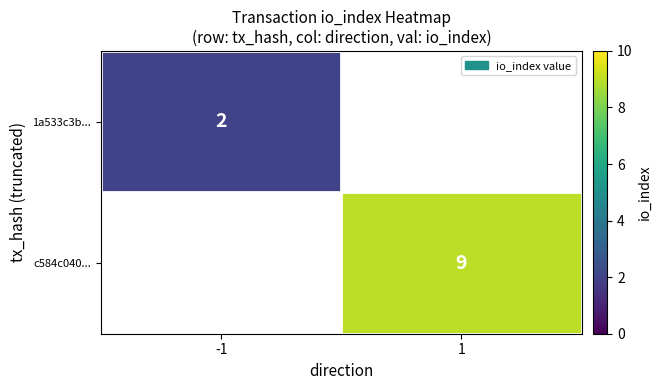

The value of c584c040... at 1 is 9. True or false?

True